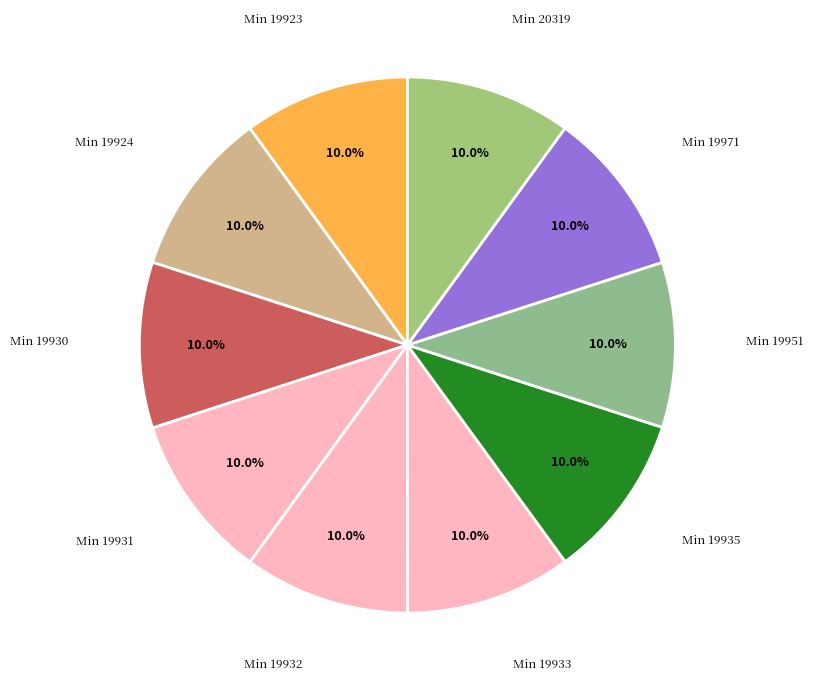

Count the number of slices in the pie.

10